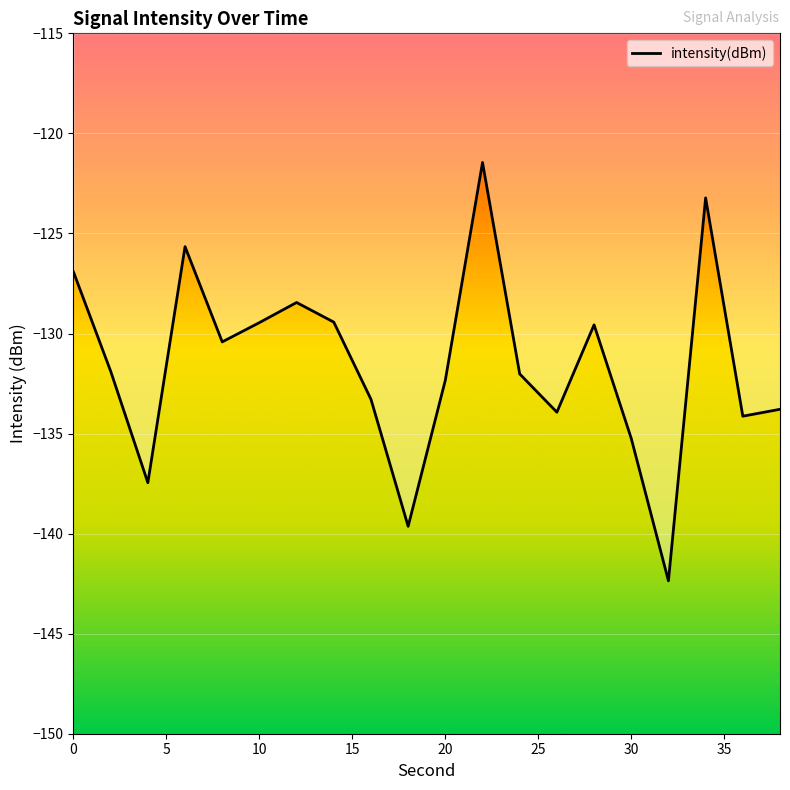

True or false: the data shows -239.8 at 40.

False